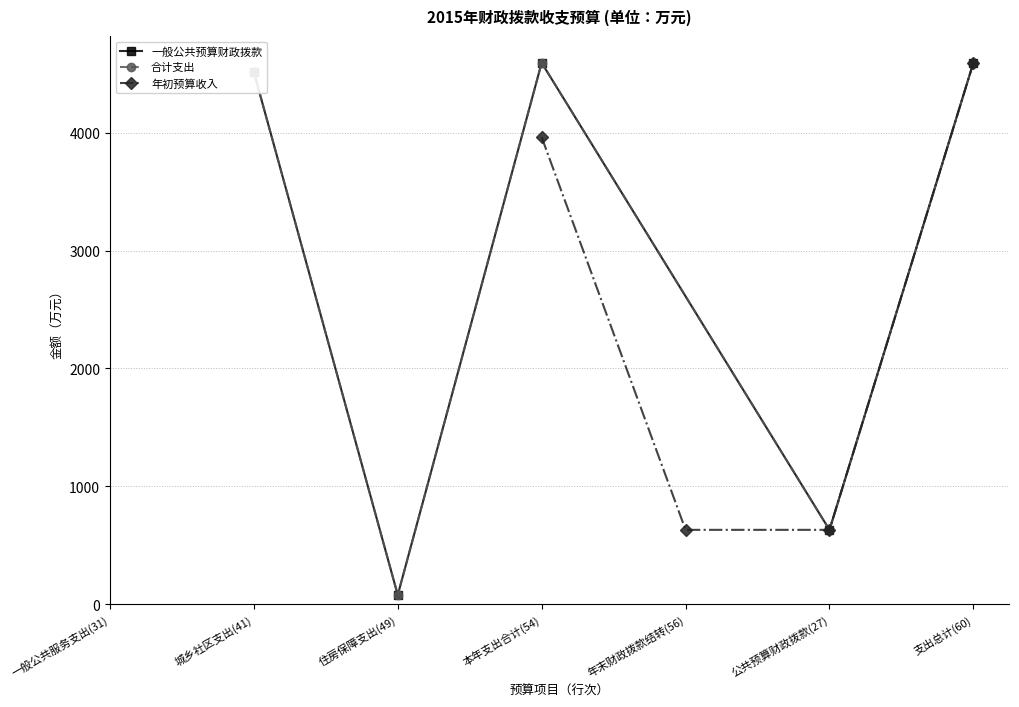

Is it true that 合计 equals 631.0 at 27?

True